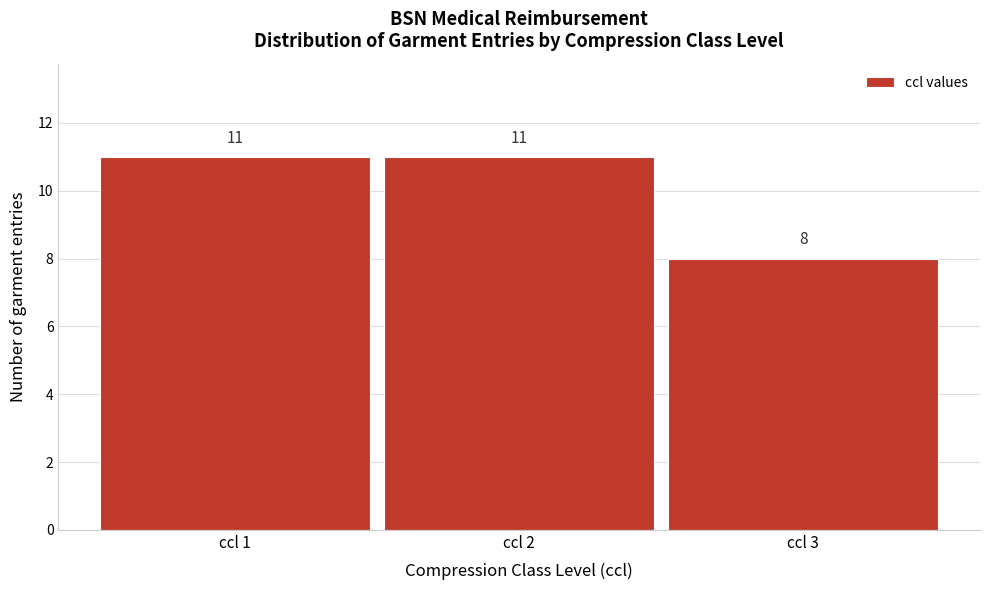

Reading left to right, transcribe this chart: for each bar, give the range it covers on the x-axis and its height.

0.5 to 1.5: 11
1.5 to 2.5: 11
2.5 to 3.5: 8